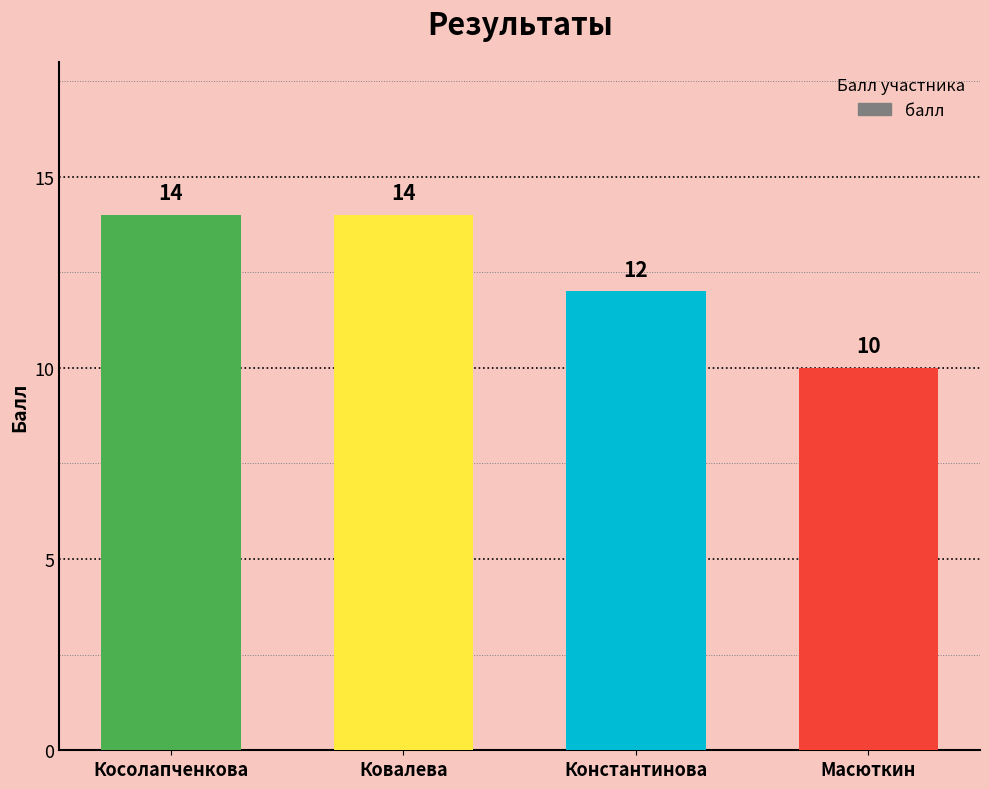

How many bars are there in total?

4